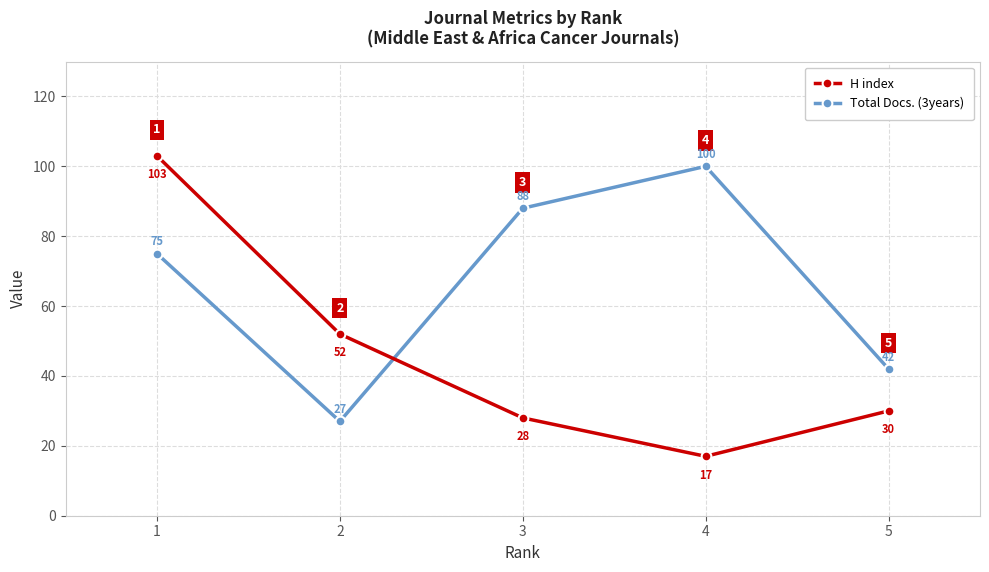

What is the minimum value shown in the chart?

17